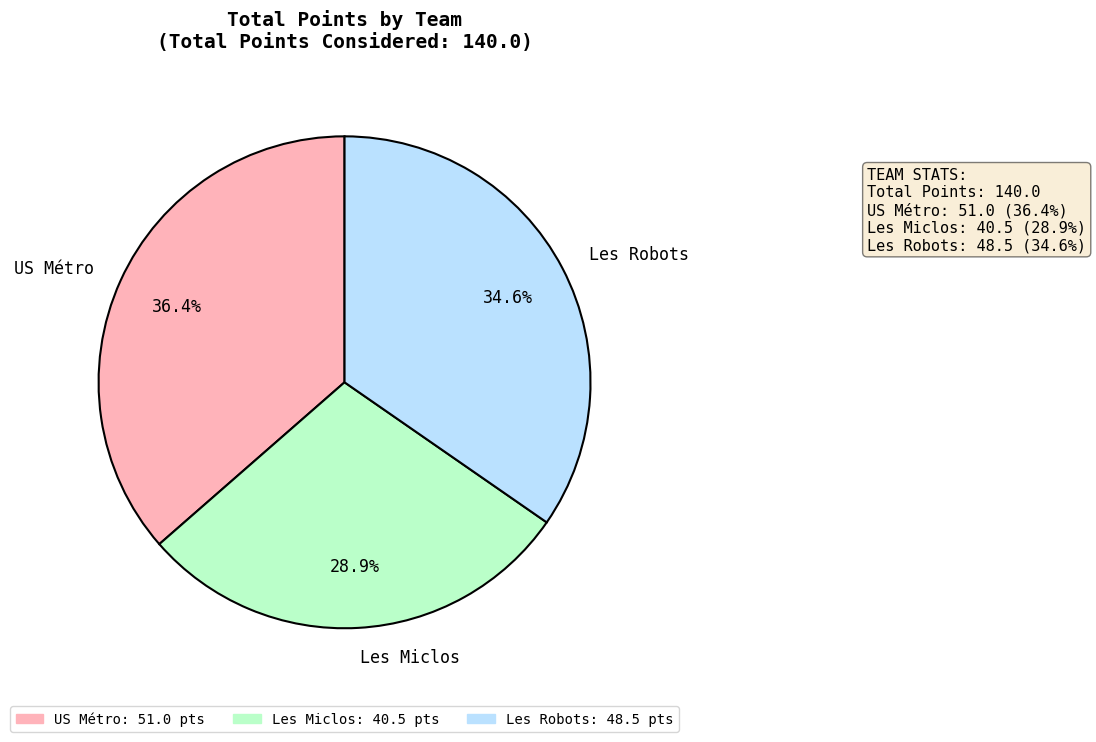

How many segments does this pie chart have?

3